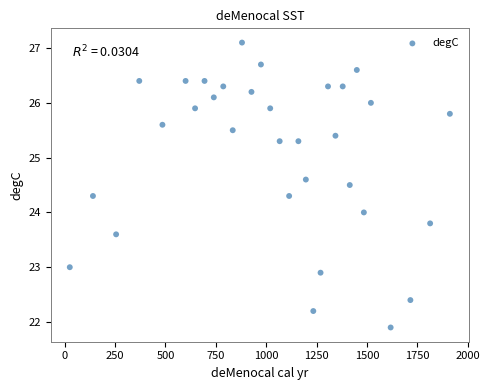

What is the range of Y values (max minus min)?

5.2